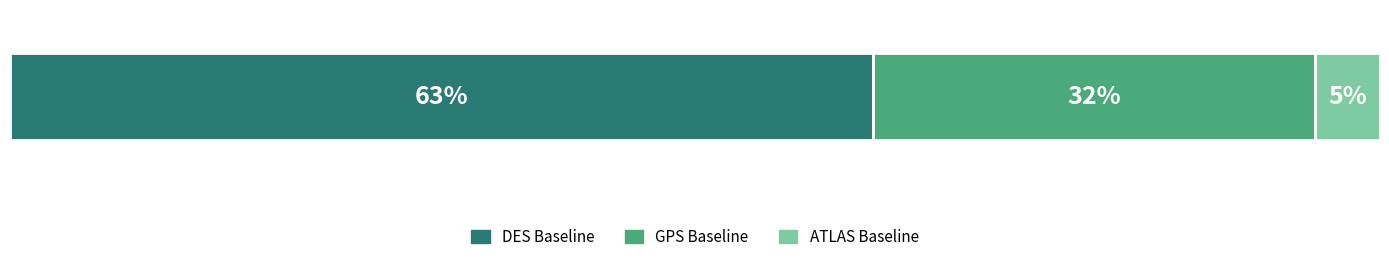

What are all the series names shown in the legend?

DES Baseline, GPS Baseline, ATLAS Baseline